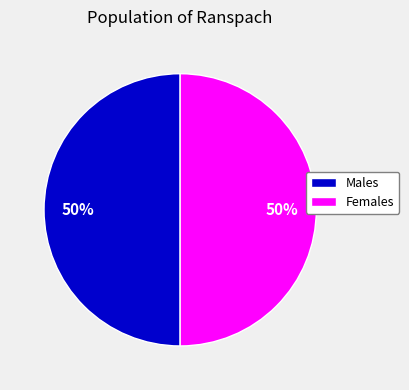

What percentage is the Males slice, to the nearest percent?

50%